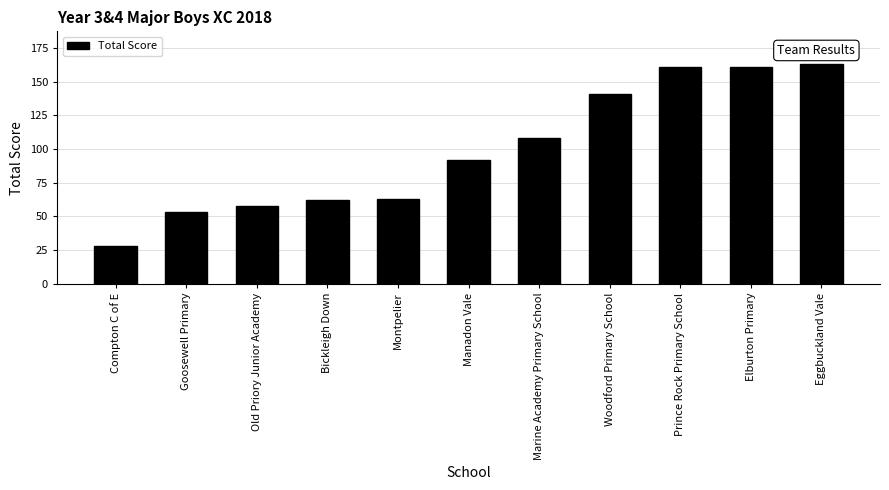

How many categories are shown in the chart?

11